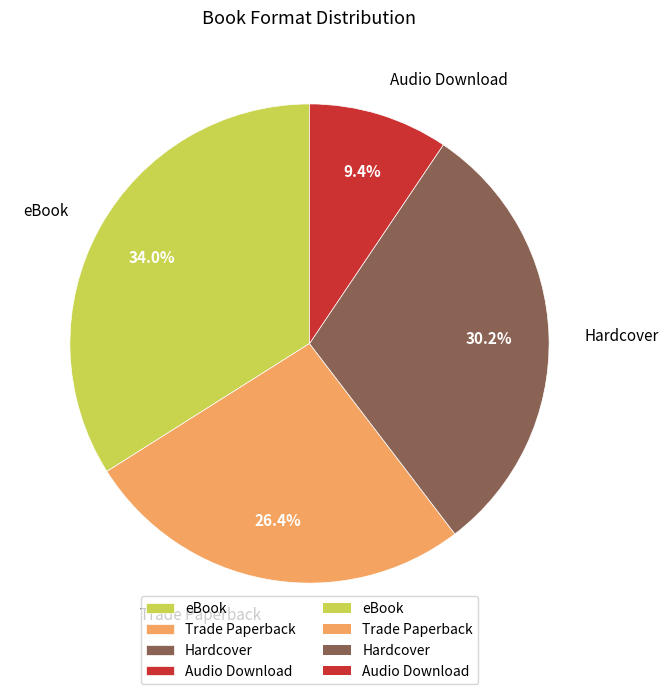

To the nearest percent, what percentage of the pie is eBook?

34%